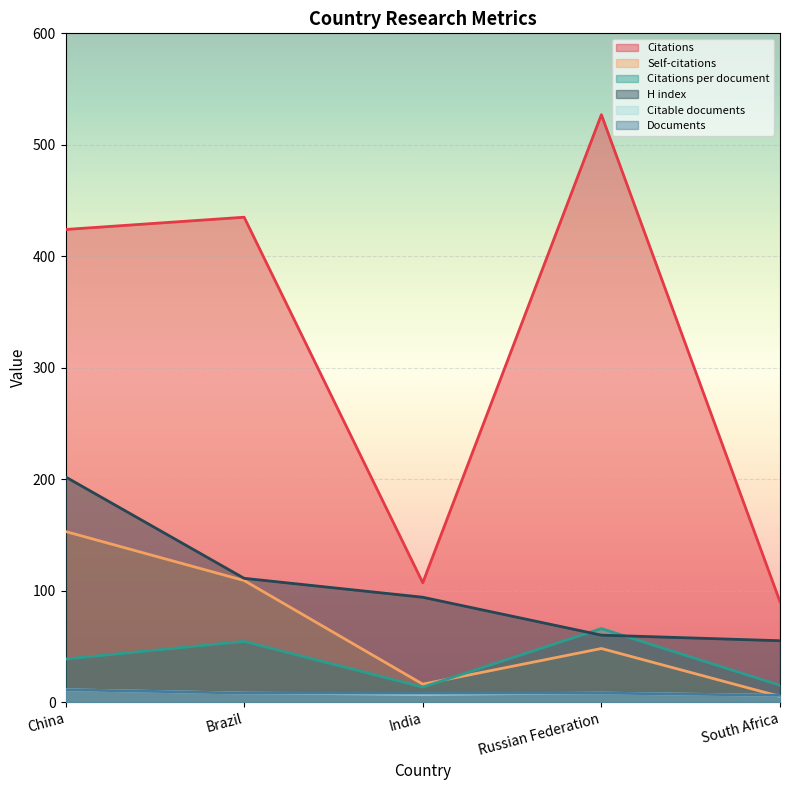

Which category has the highest value in the Citable documents series?

China